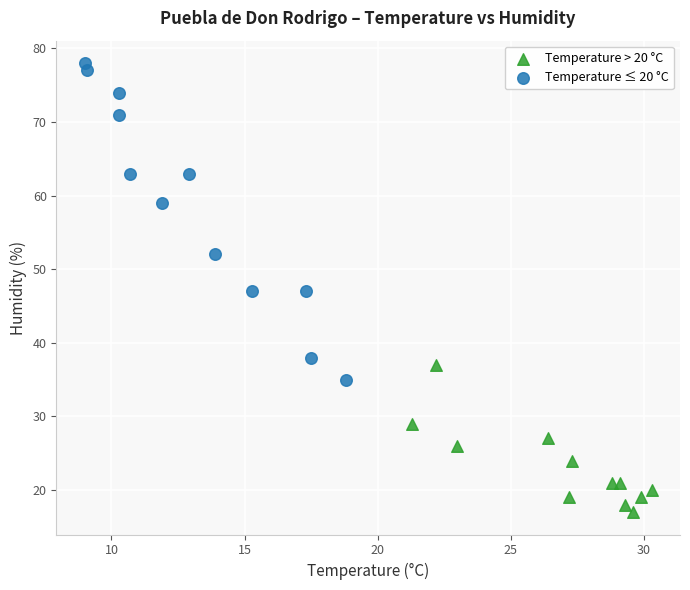

Which series reaches the minimum Y coordinate?

Temperature > 20 °C